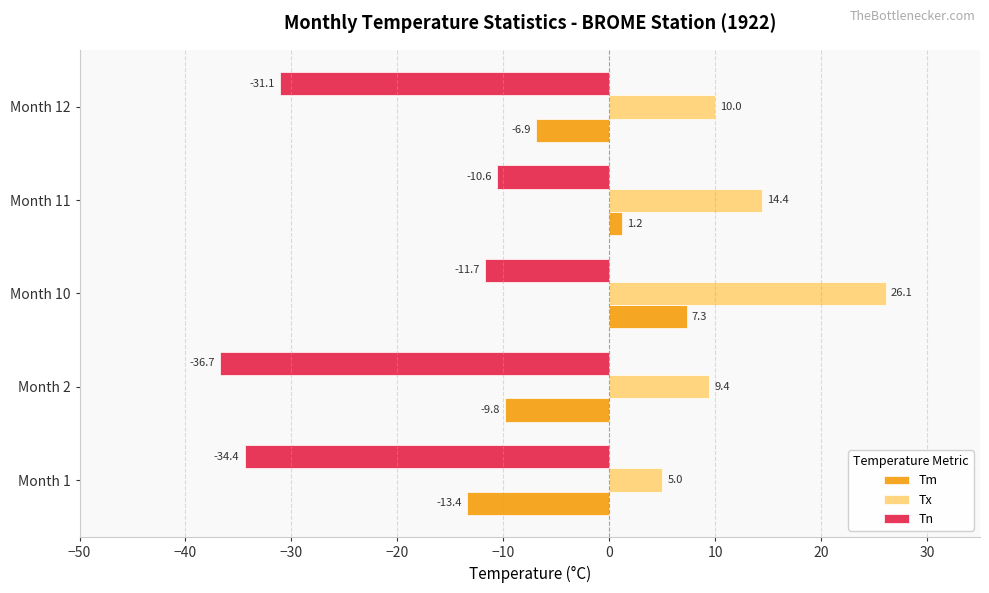

Which series has the largest range (max minus min)?

Tn